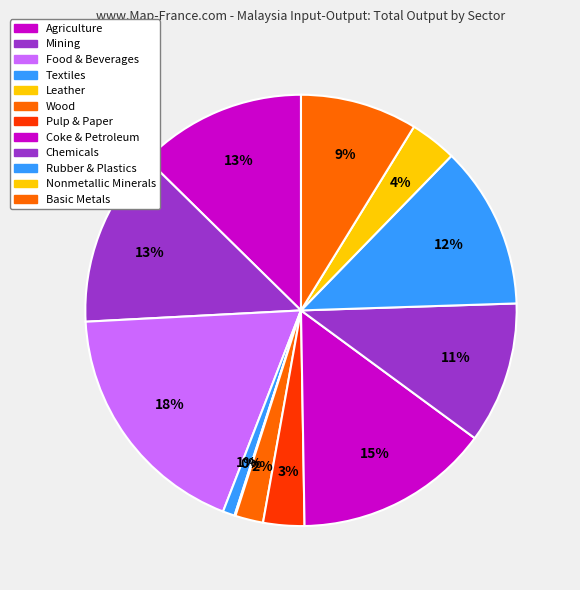

What is the smallest slice in the pie chart?

Leather, leather products, and footwear